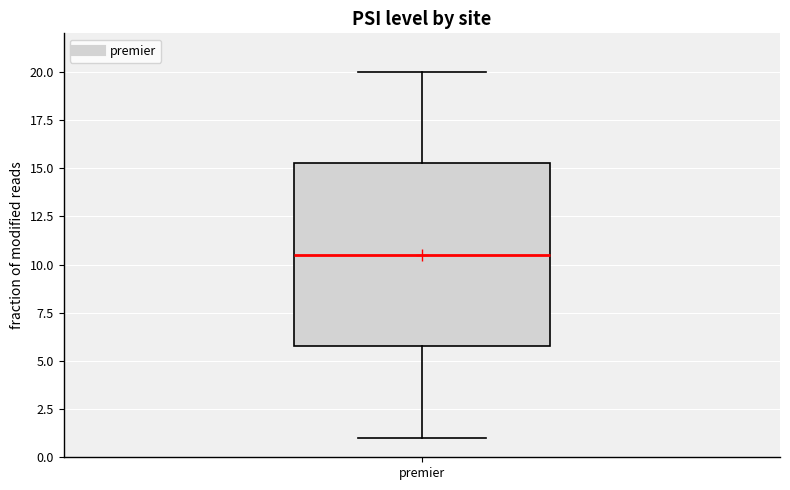

Read this box plot against the y-axis: the position of the median line, the range covered by the box, and the ends of both whiskers. The values are not printed on the chart, so give them approximately, as read against the axis.

median 10.5, box 6.0 to 15.5, whiskers 1.0 to 20.0